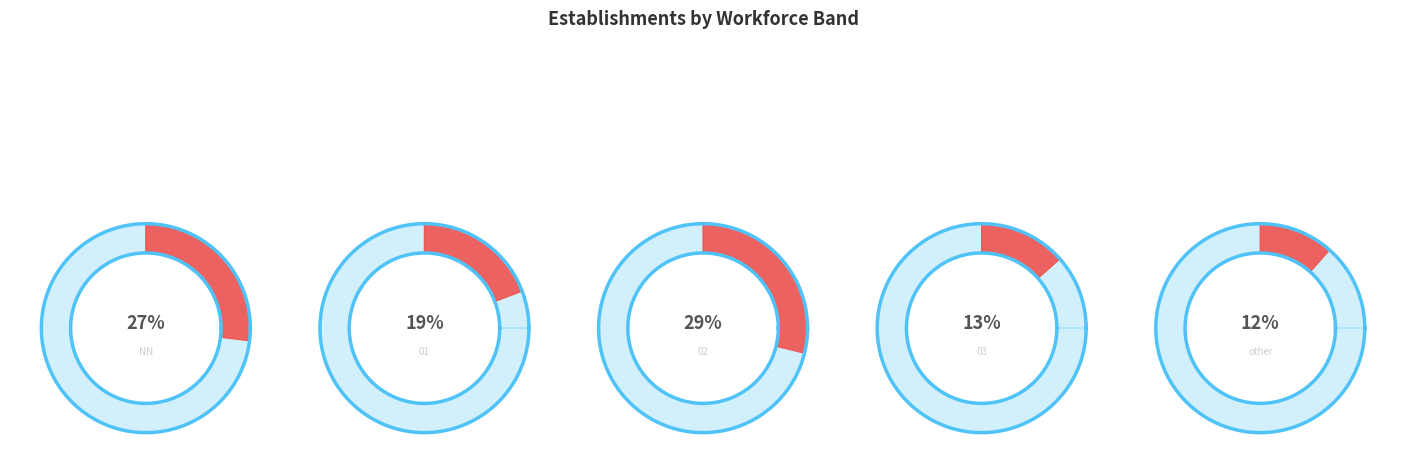

Which slice is the largest?

02